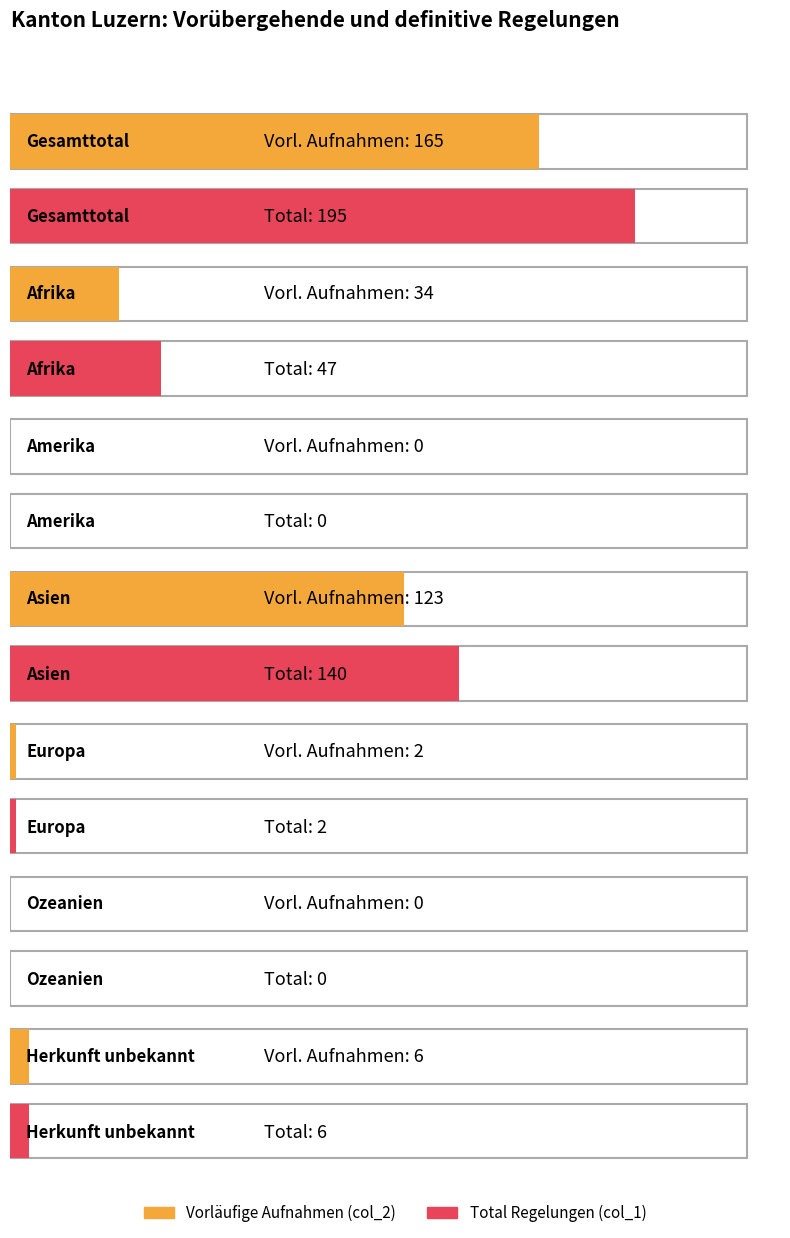

Which category has the highest value across all series?

Gesamttotal